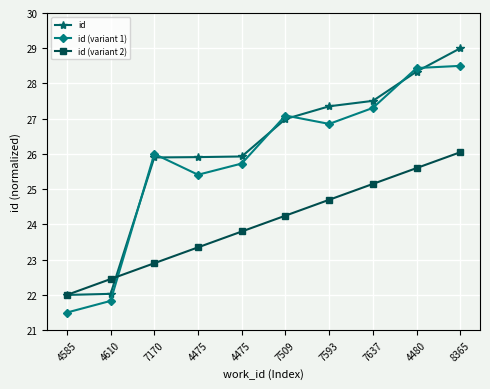

Reading left to right, transcribe all the data shown in this chart.

id: 22.0	22.0	25.9	25.9	25.9	27.0	27.4	27.5	28.3	29.0
id (variant 1): 21.5	21.8	26.0	25.4	25.7	27.1	26.9	27.3	28.4	28.5
id (variant 2): 22.0	22.4	22.9	23.4	23.8	24.2	24.7	25.1	25.6	26.1